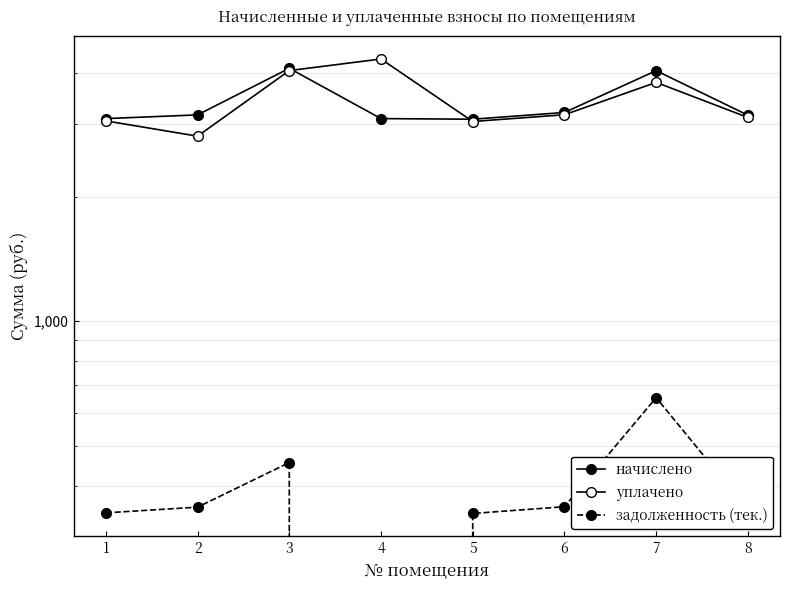

Which has a higher value, 7 or 2?

7